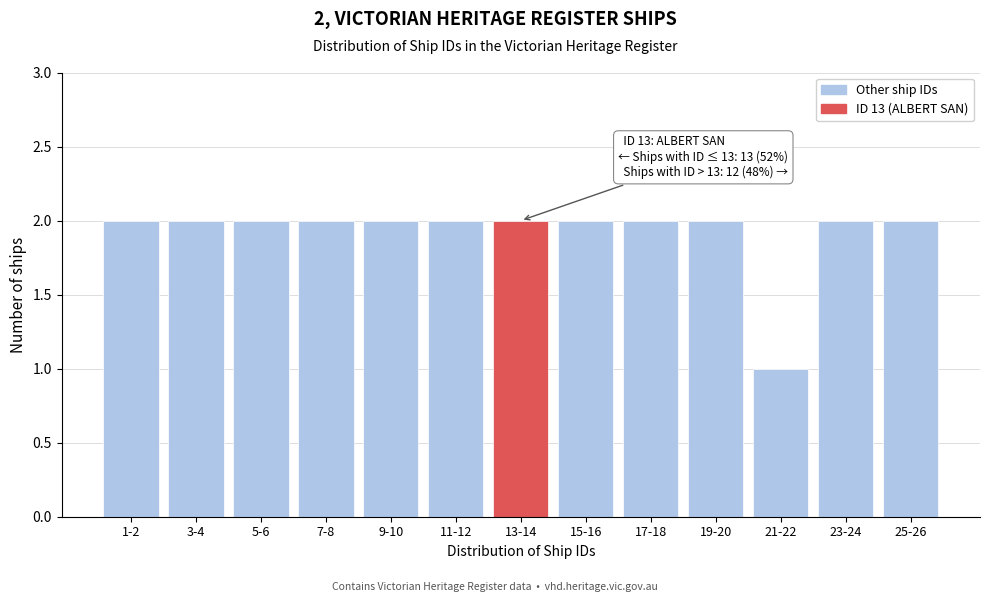

Reading right to left, list all the values displayed in this chart.

25-26=2	23-24=2	21-22=1	19-20=2	17-18=2	15-16=2	13-14=2	11-12=2	9-10=2	7-8=2	5-6=2	3-4=2	1-2=2